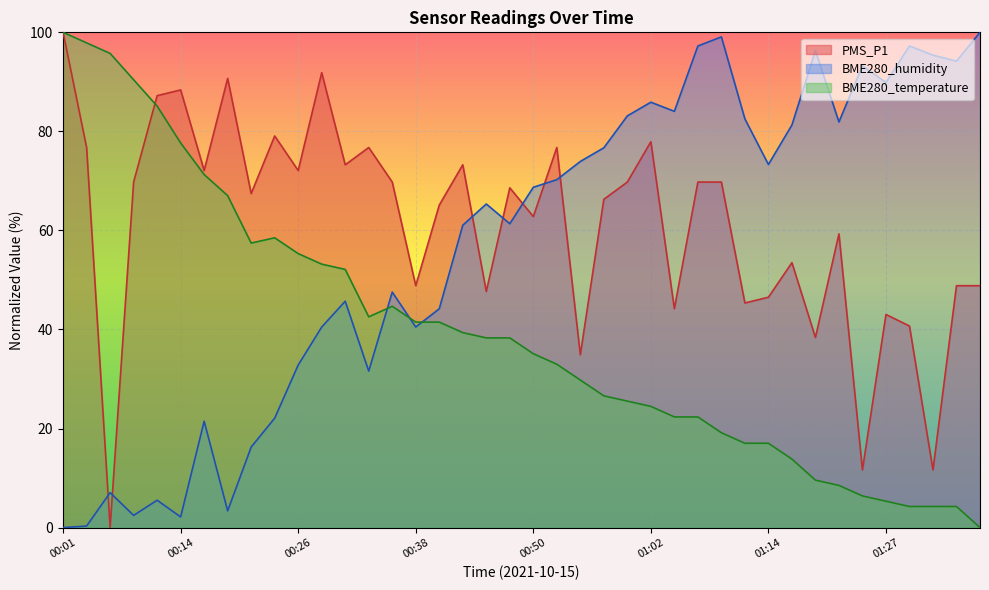

At which category does BME280_temperature reach its first local valley?

00:21